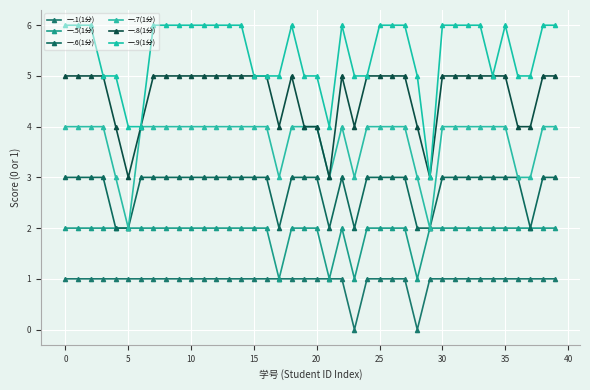

List the series in order of their peak value, highest first.

一.9(1分), 一.8(1分), 一.7(1分), 一.6(1分), 一.5(1分), 一.1(1分)